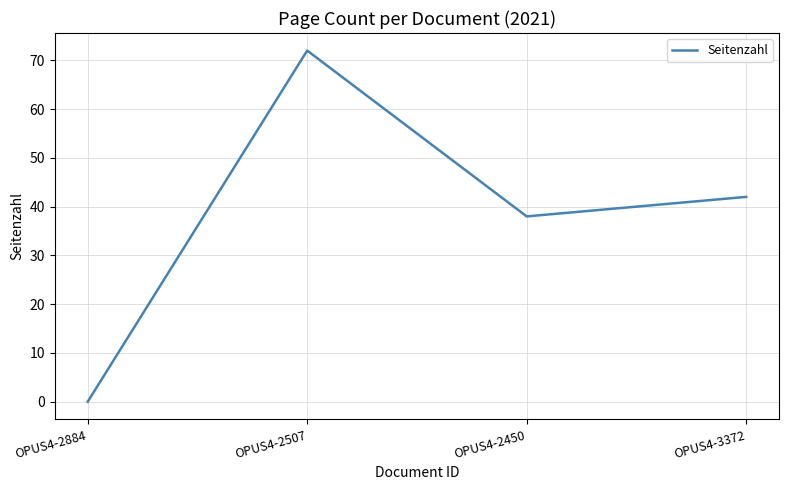

Reading left to right, list all the values displayed in this chart.

OPUS4-2884=0	OPUS4-2507=72	OPUS4-2450=38	OPUS4-3372=42